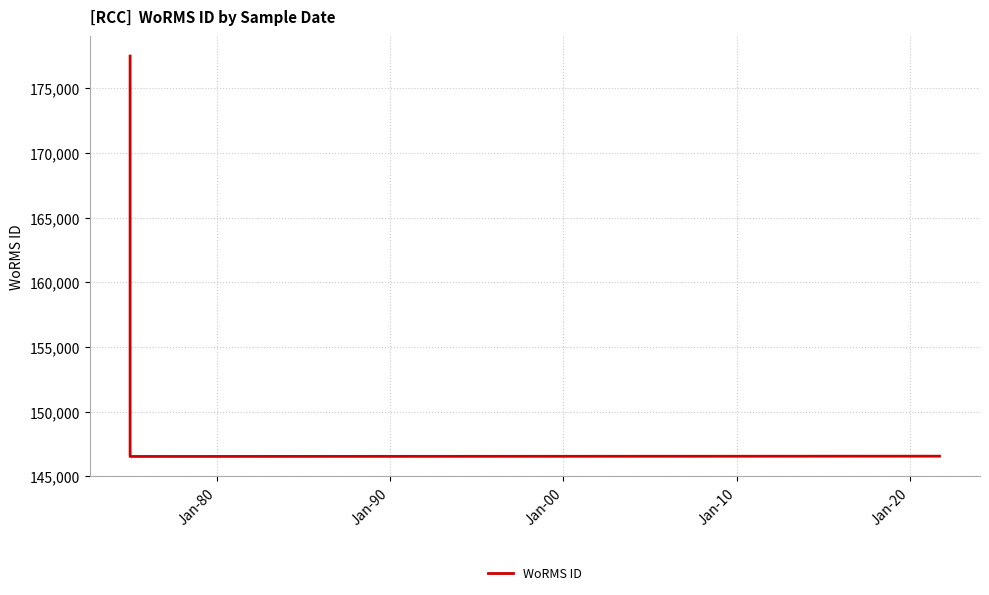

What is the approximate value at Jan-80?

146543